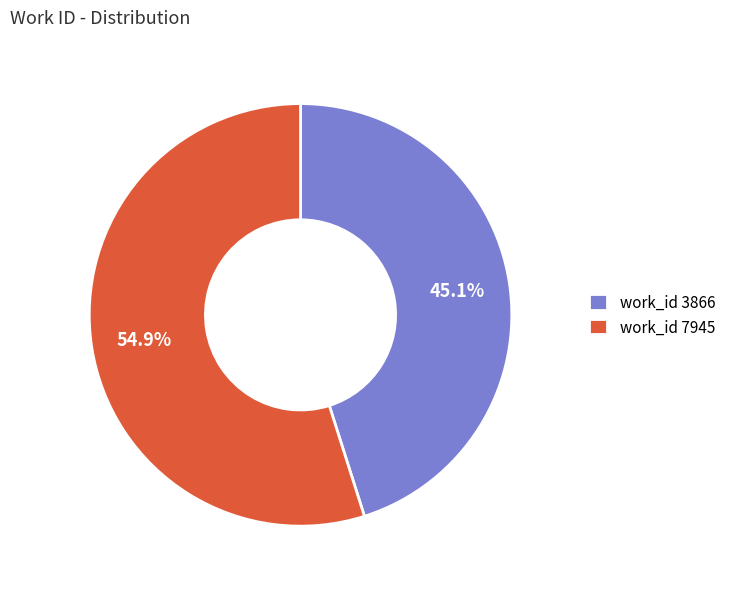

Rank the categories by value from lowest to highest.

work_id 3866, work_id 7945